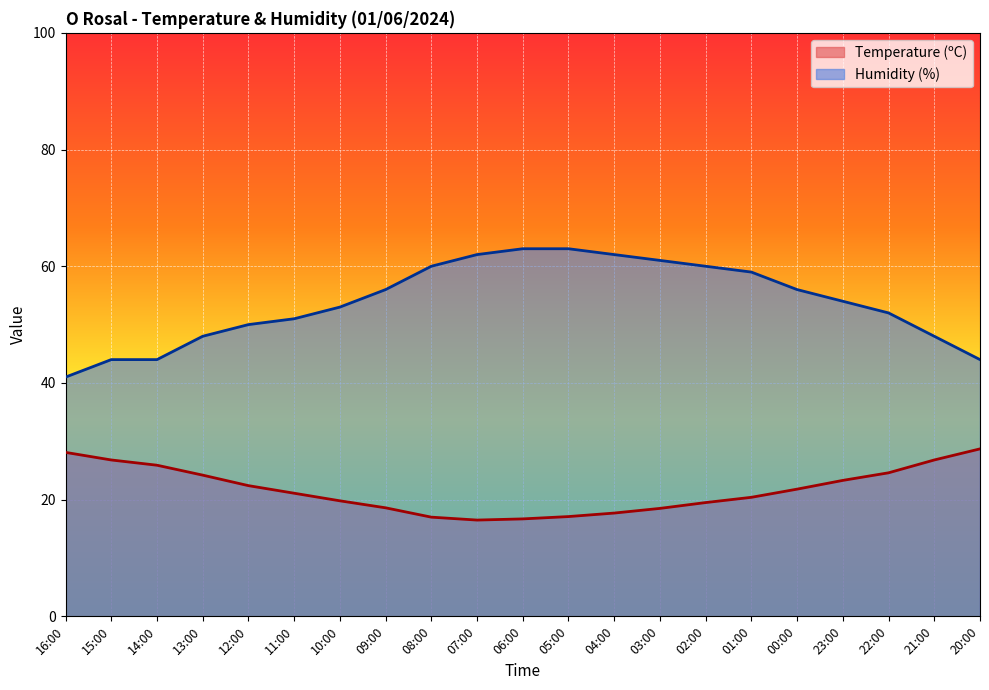

Read the Temperature (ºC) value at 10:00.

19.8